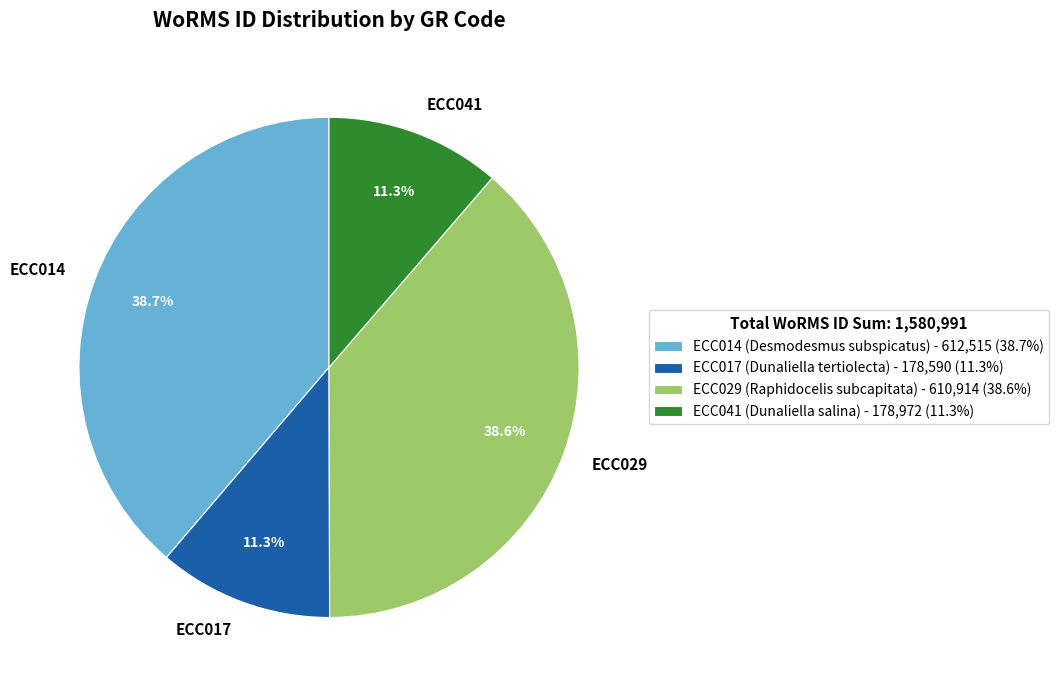

Is there a majority slice in this chart?

No